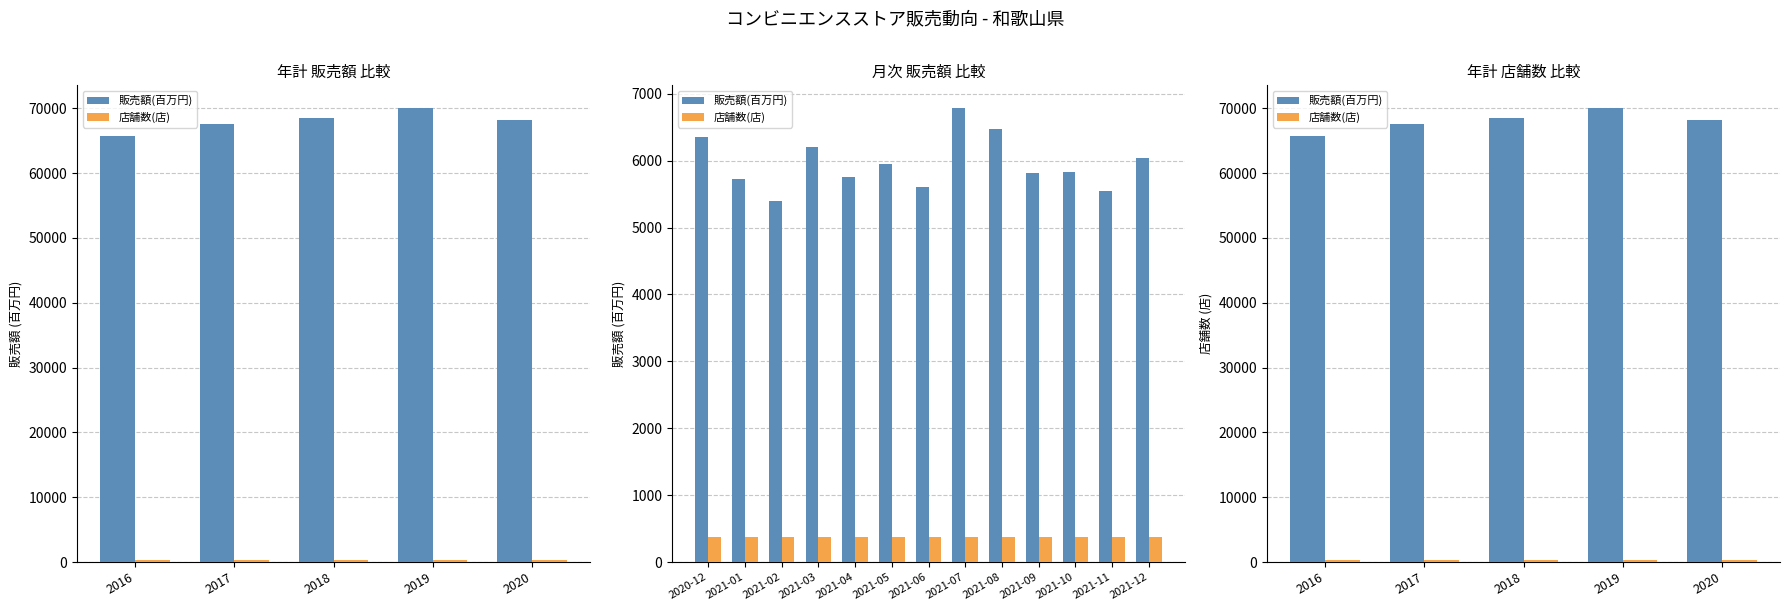

What is the approximate value of 販売額(百万円) at 2018, to the nearest 100?

68500